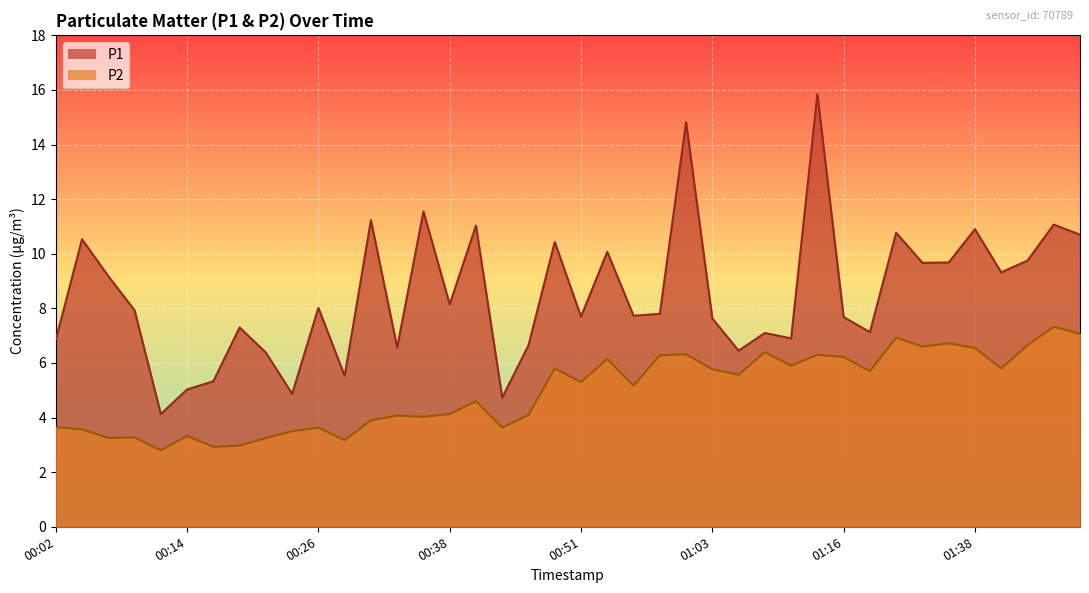

True or false: P1 and P2 intersect in this chart.

False